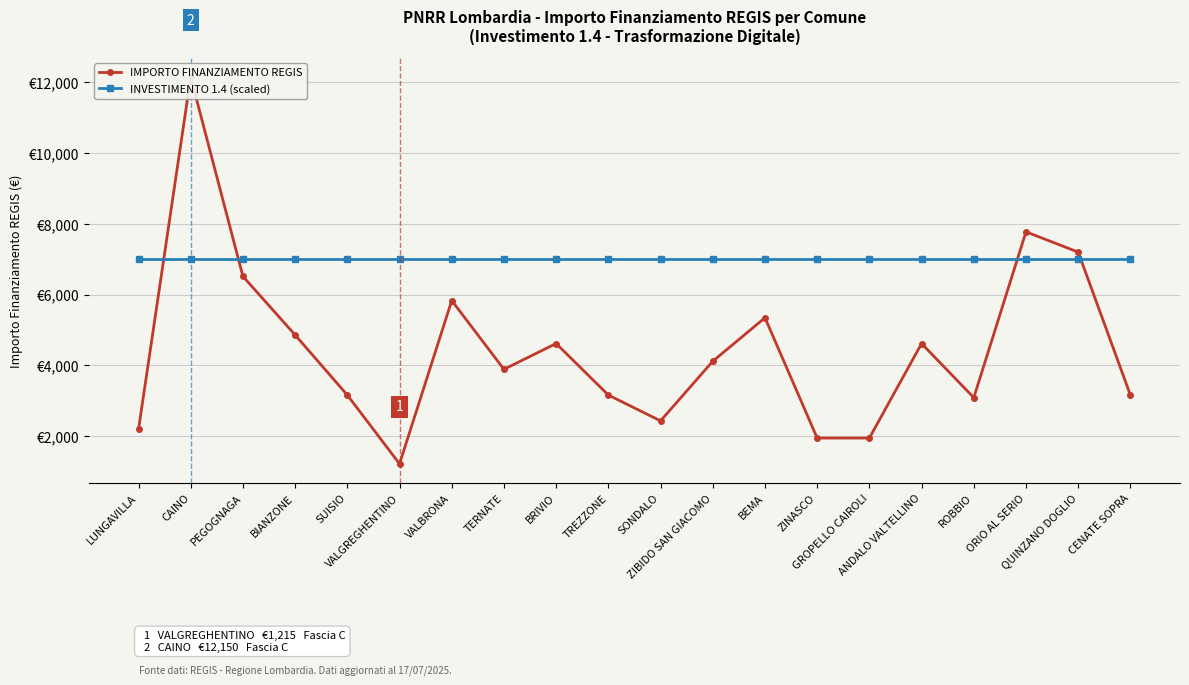

Which series ends up on top after the final intersection of IMPORTO FINANZIAMENTO REGIS and INVESTIMENTO 1.4 (scaled)?

INVESTIMENTO 1.4 (scaled)